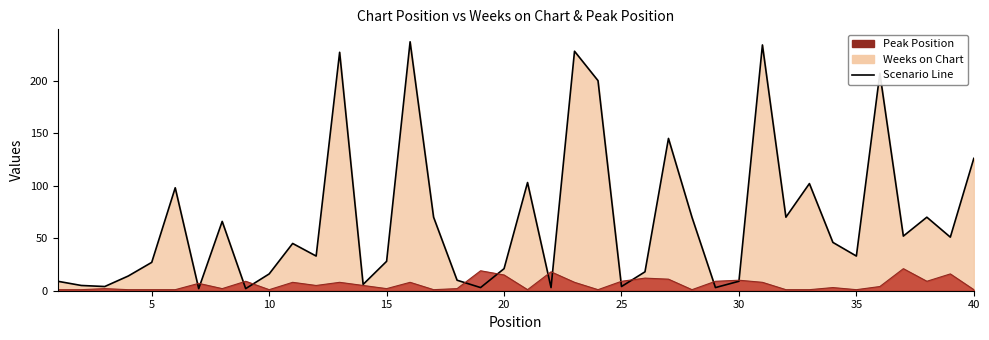

How many values in the Weeks on Chart series are below 45?

20